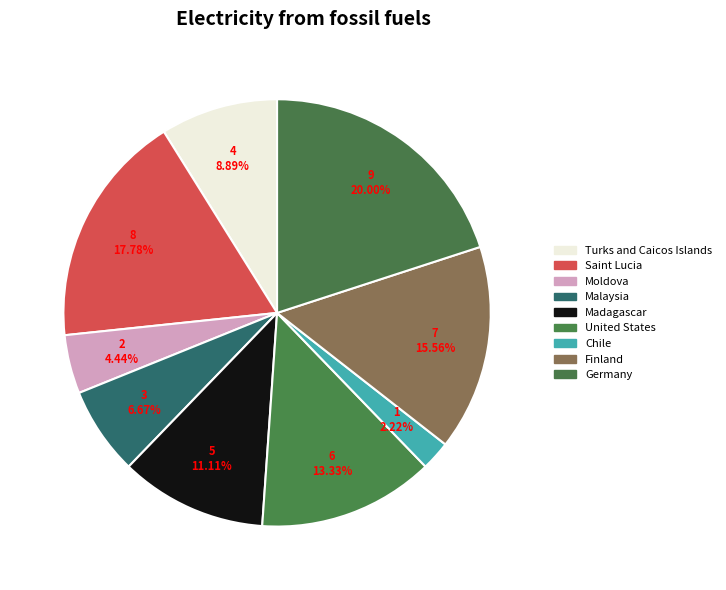

How many slices are in this pie chart?

9